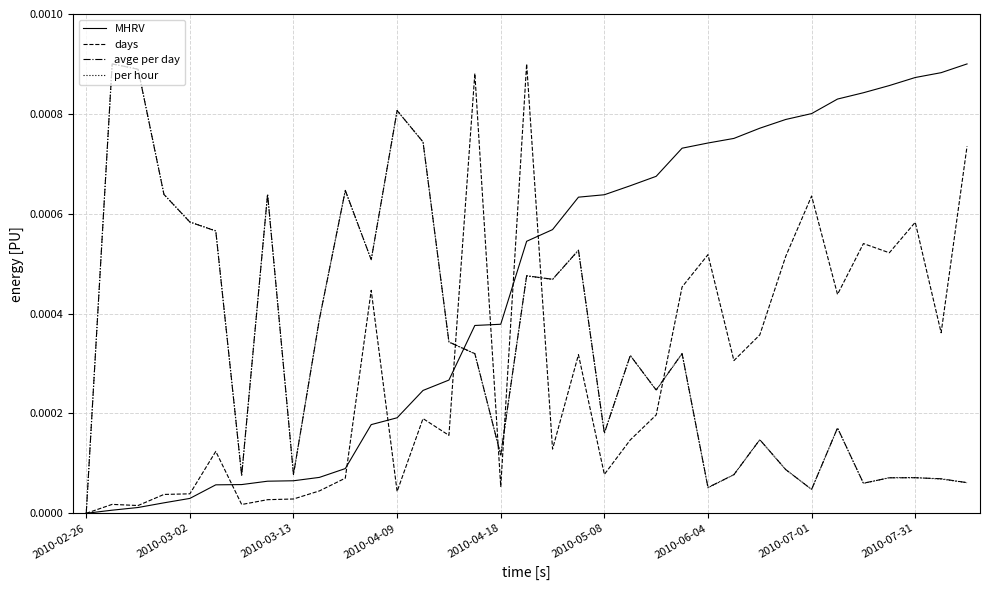

How many values in the avge per day series exceed 0?

34